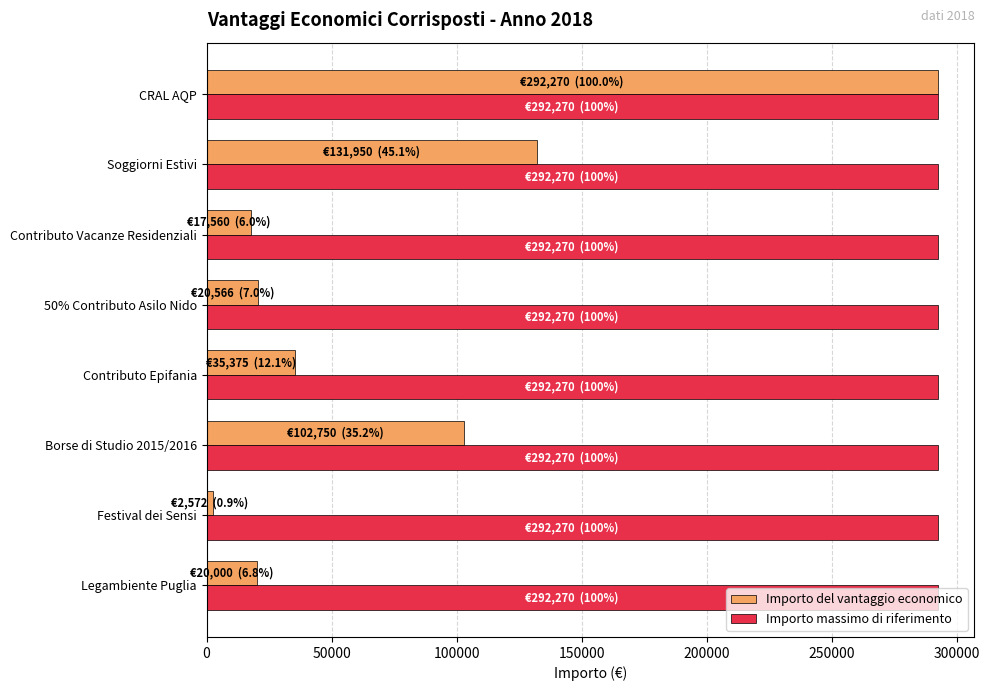

List the series in order of their overall mean, lowest first.

Importo del vantaggio economico, Importo massimo di riferimento